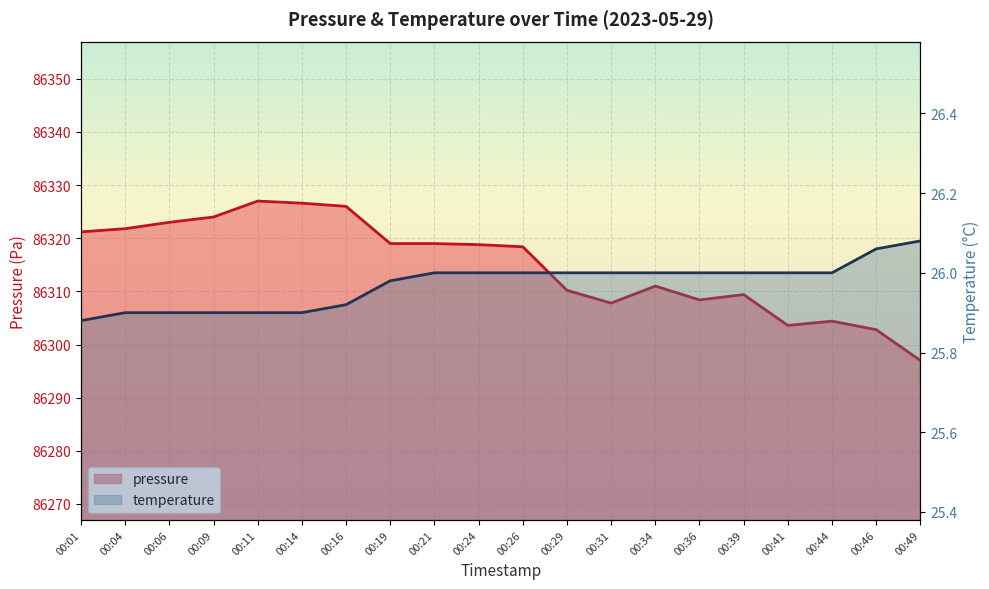

Which series has the widest spread of values?

pressure